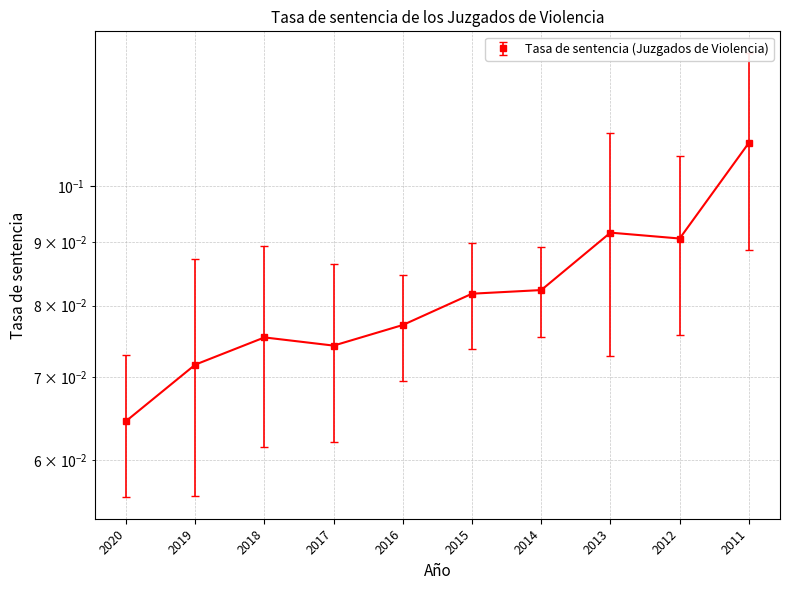

The value at 2011 is 0.1. True or false?

True